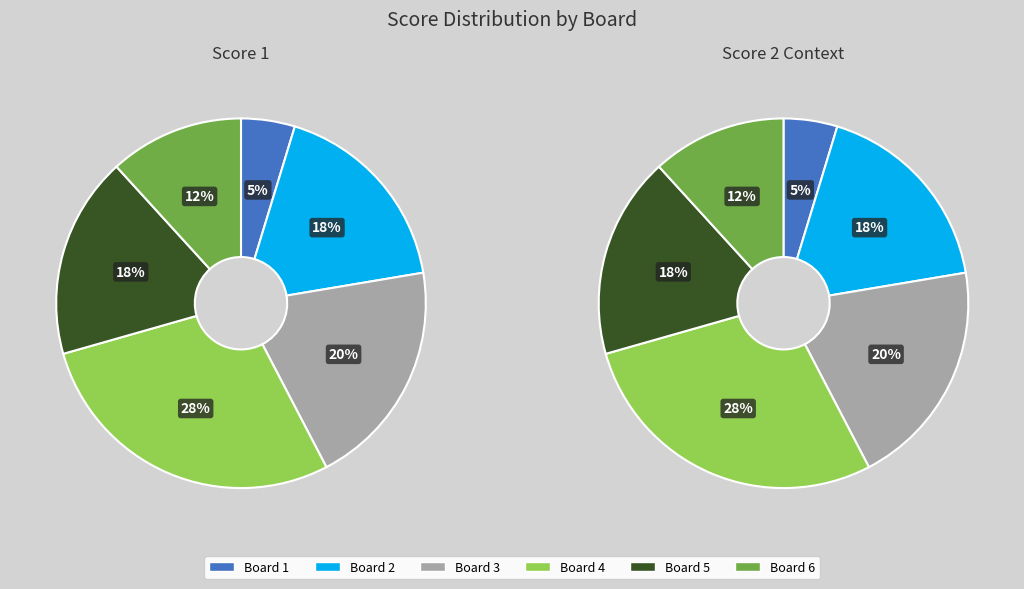

Combined, do Board 4 and Board 1 account for over 50%?

No